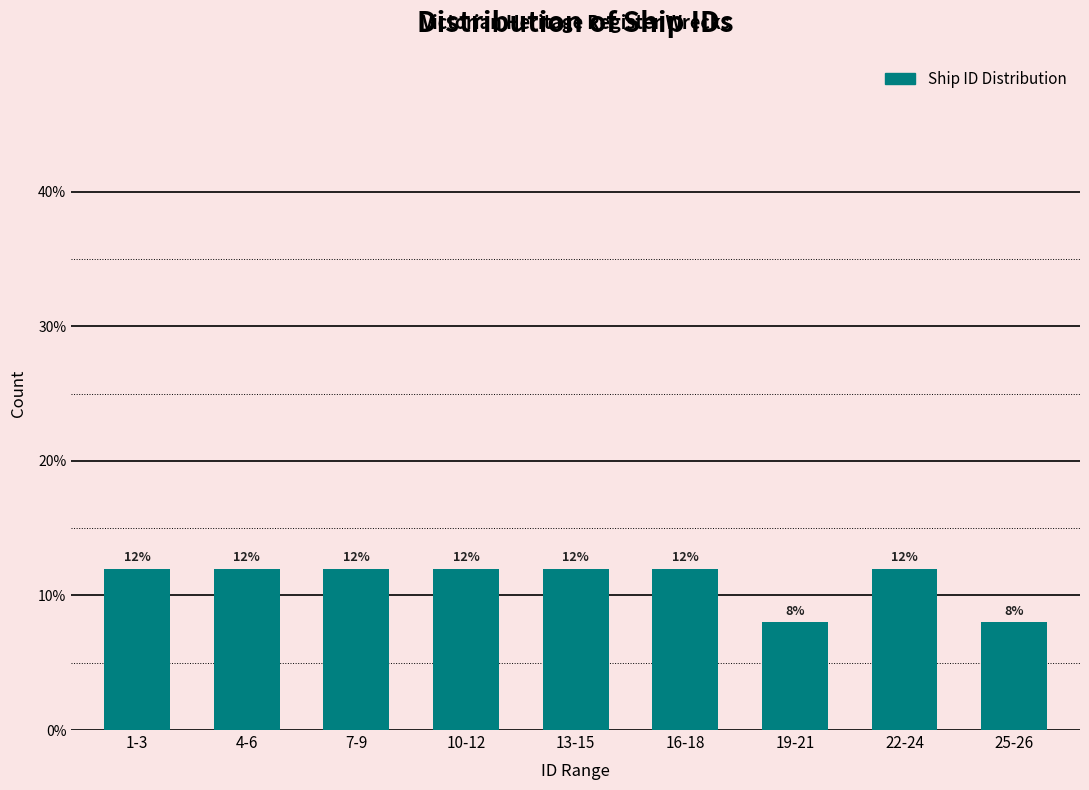

Reading left to right, list all the values displayed in this chart.

1-3=12	4-6=12	7-9=12	10-12=12	13-15=12	16-18=12	19-21=8	22-24=12	25-26=8